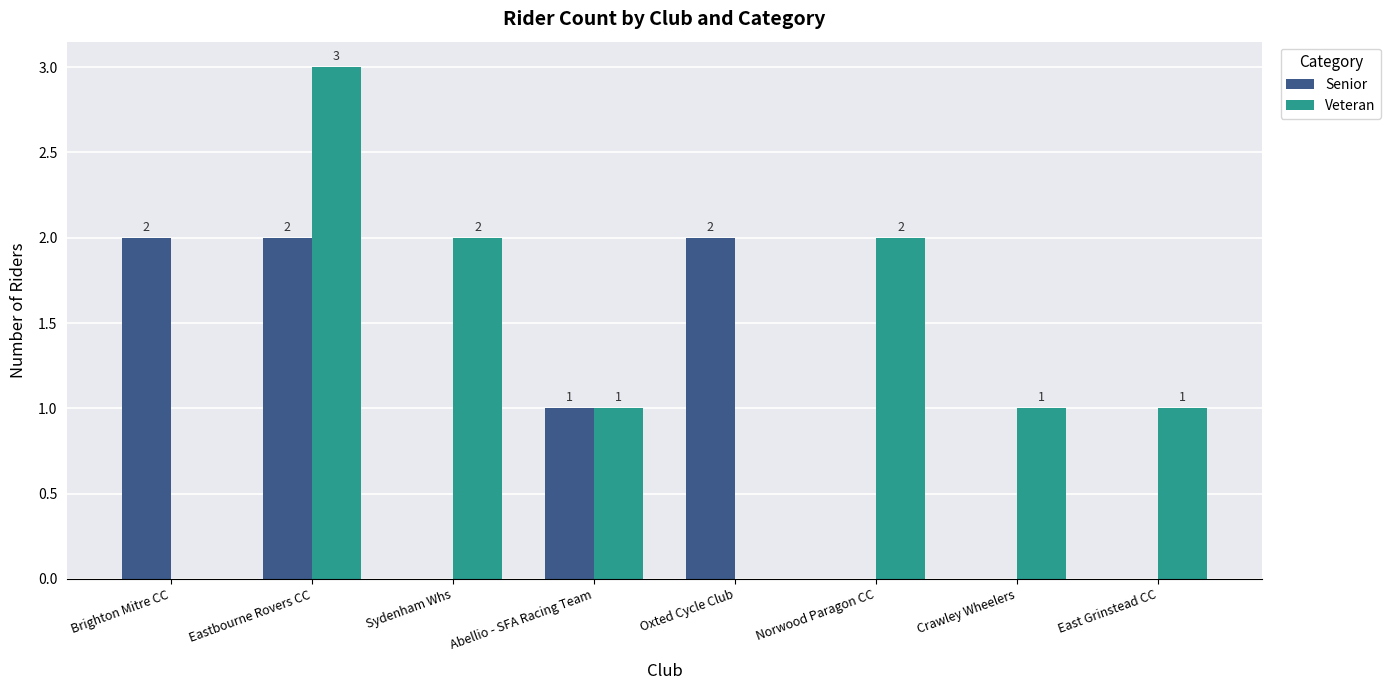

Where is Senior nearest to the value 1?

Abellio - SFA Racing Team